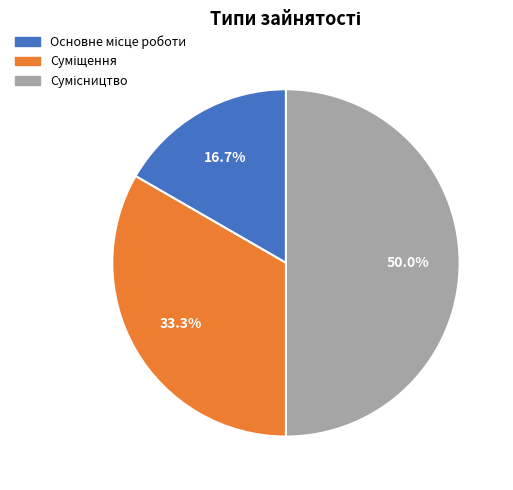

To the nearest percent, what percentage of the pie is Суміщення?

33%